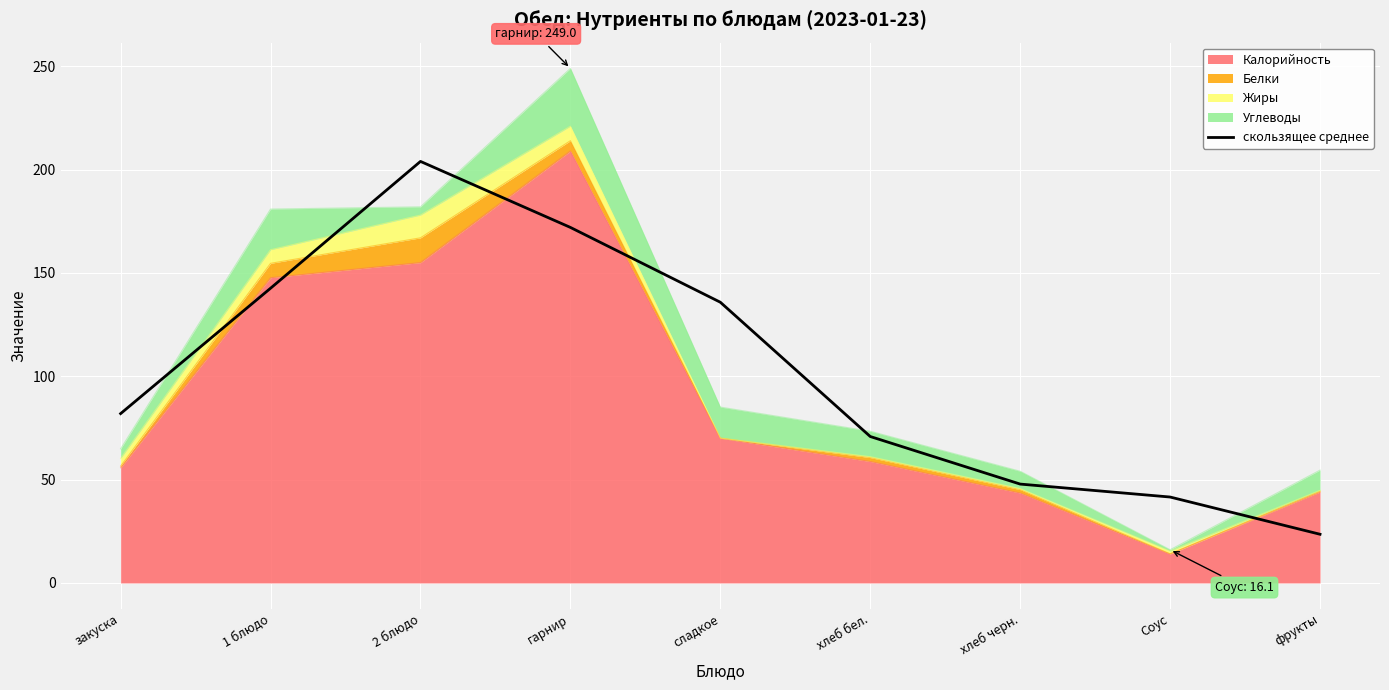

True or false: the data shows 47.8 at хлеб черн..

True